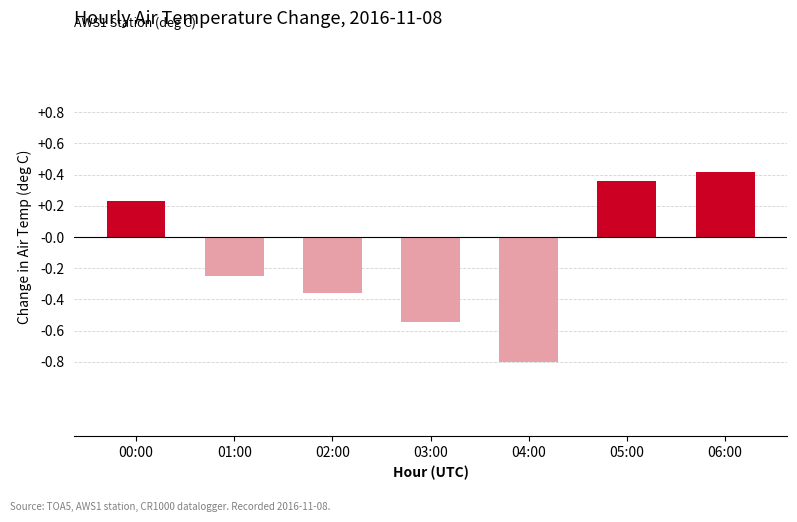

At which label does Negative change reach its minimum?

04:00